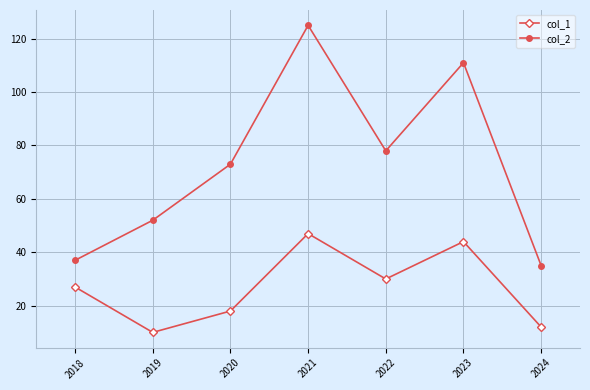

Which series changed the most between 2018 and 2021?

col_2